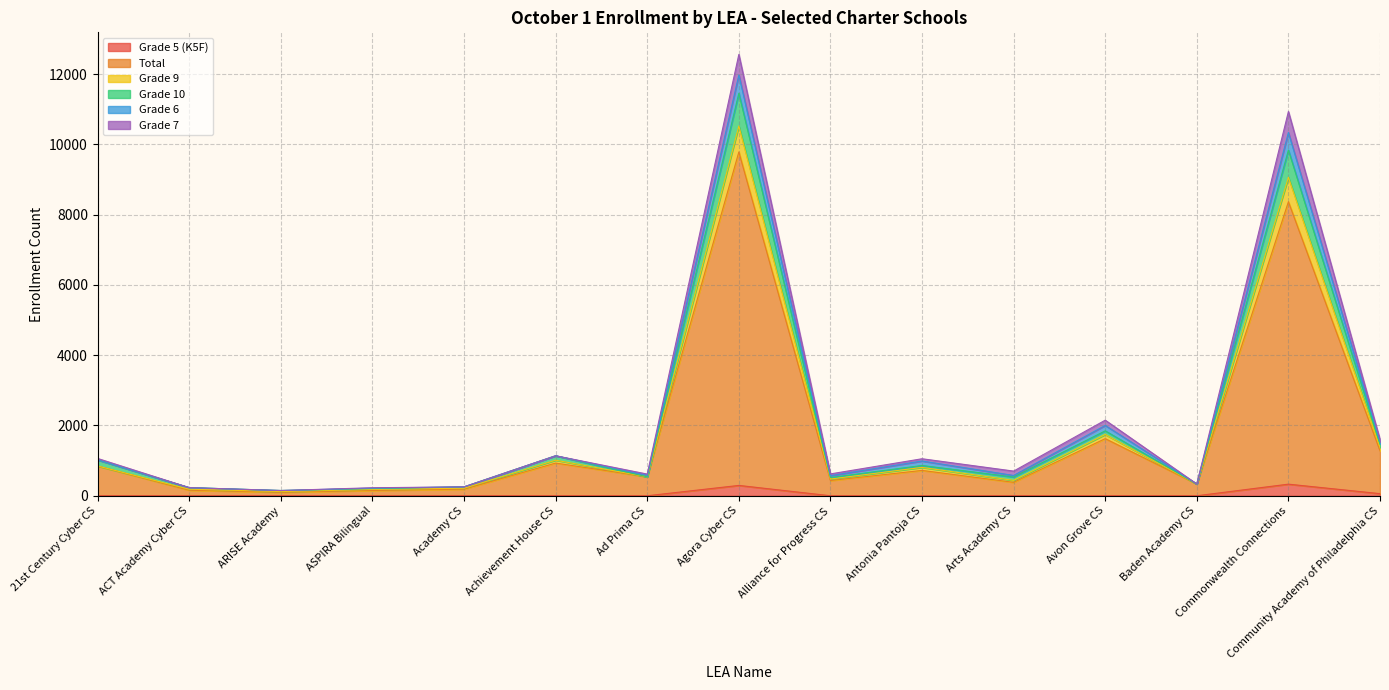

At which label is Total closest to 4942?

Avon Grove CS